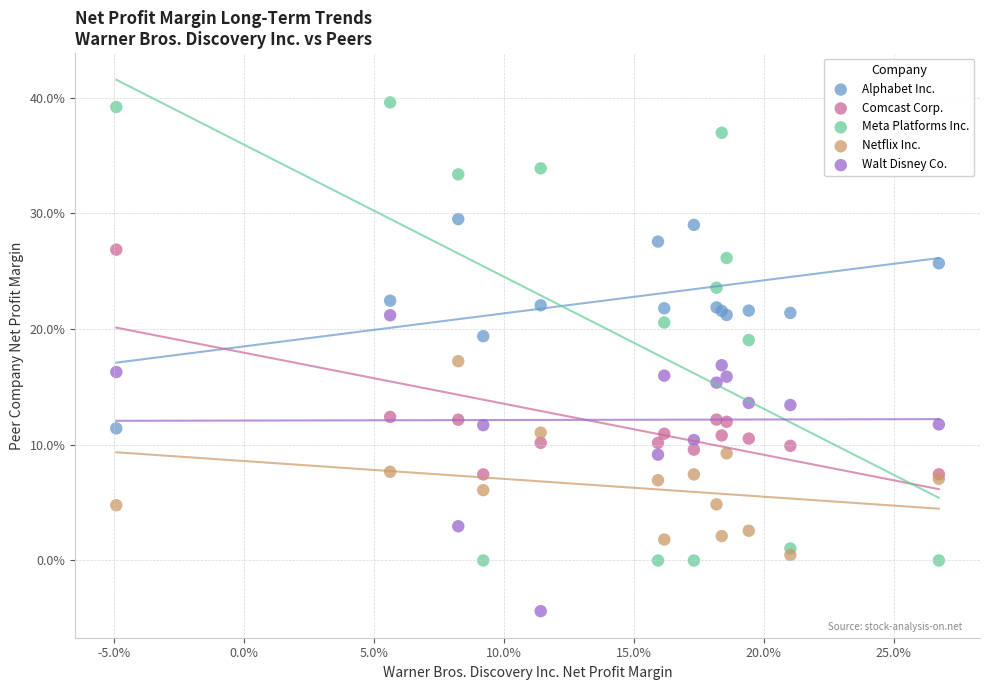

Which series reaches the minimum Y coordinate?

Walt Disney Co.